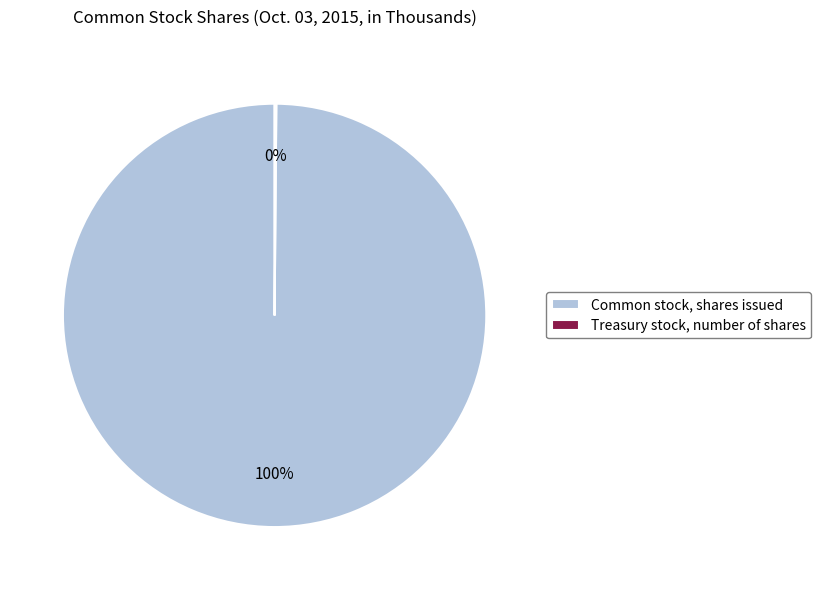

To the nearest percent, what is the average slice percentage?

50%